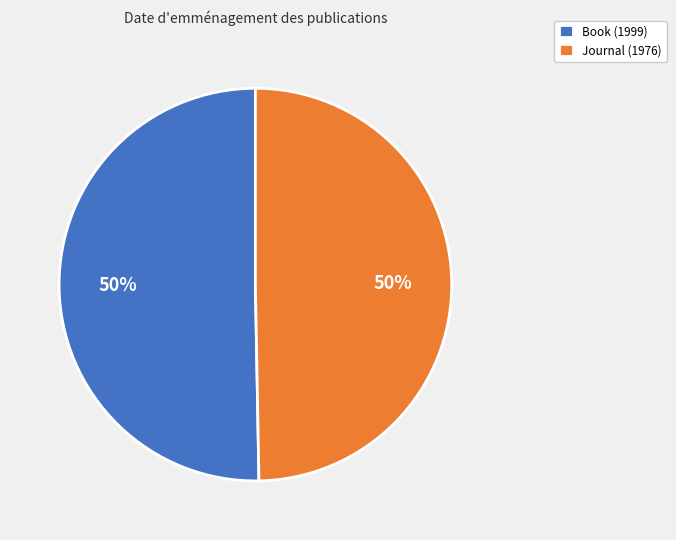

To the nearest percent, what is the average slice percentage?

50%